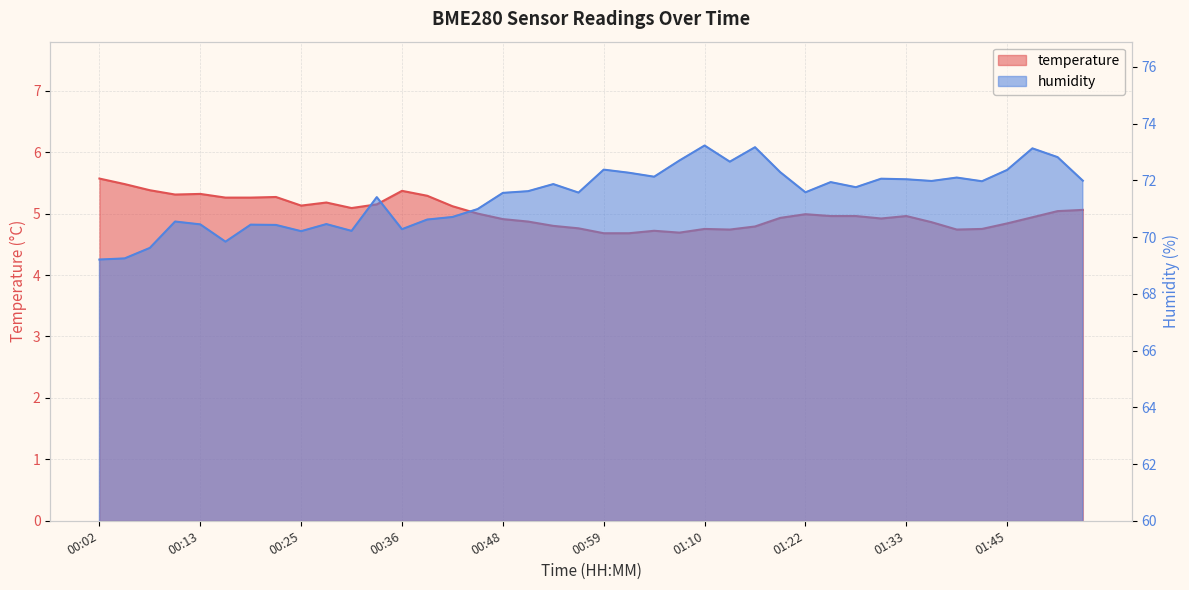

In temperature, how many points are lower than both neighbors (excluding endpoints)?

7